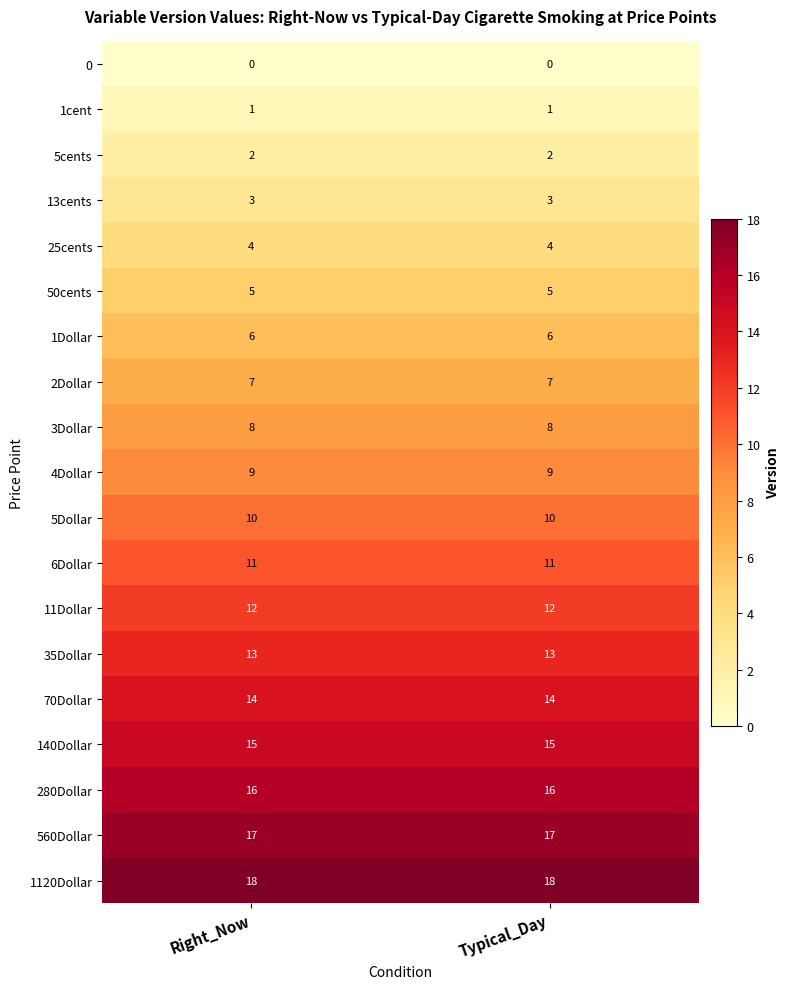

True or false: 0 has a value of 0 at Right_Now.

True